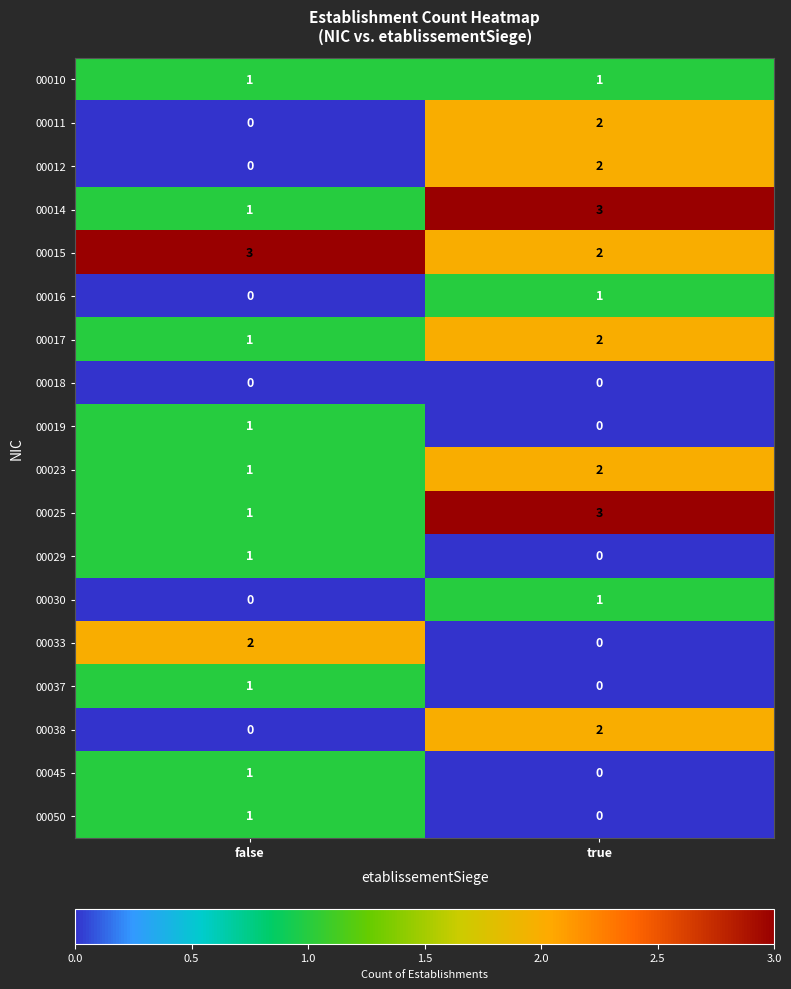

At which label is 00016 closest to 0?

false